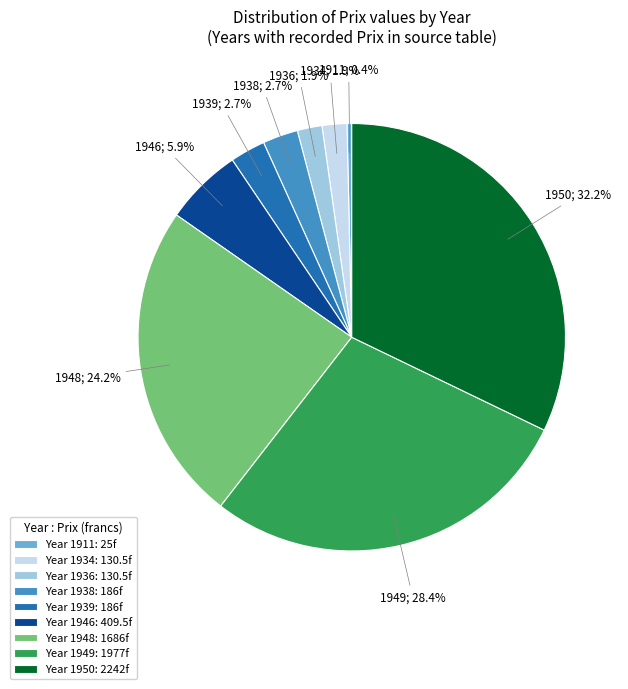

Do Year 1948: 1686f and Year 1950: 2242f together represent more than half of the pie?

Yes